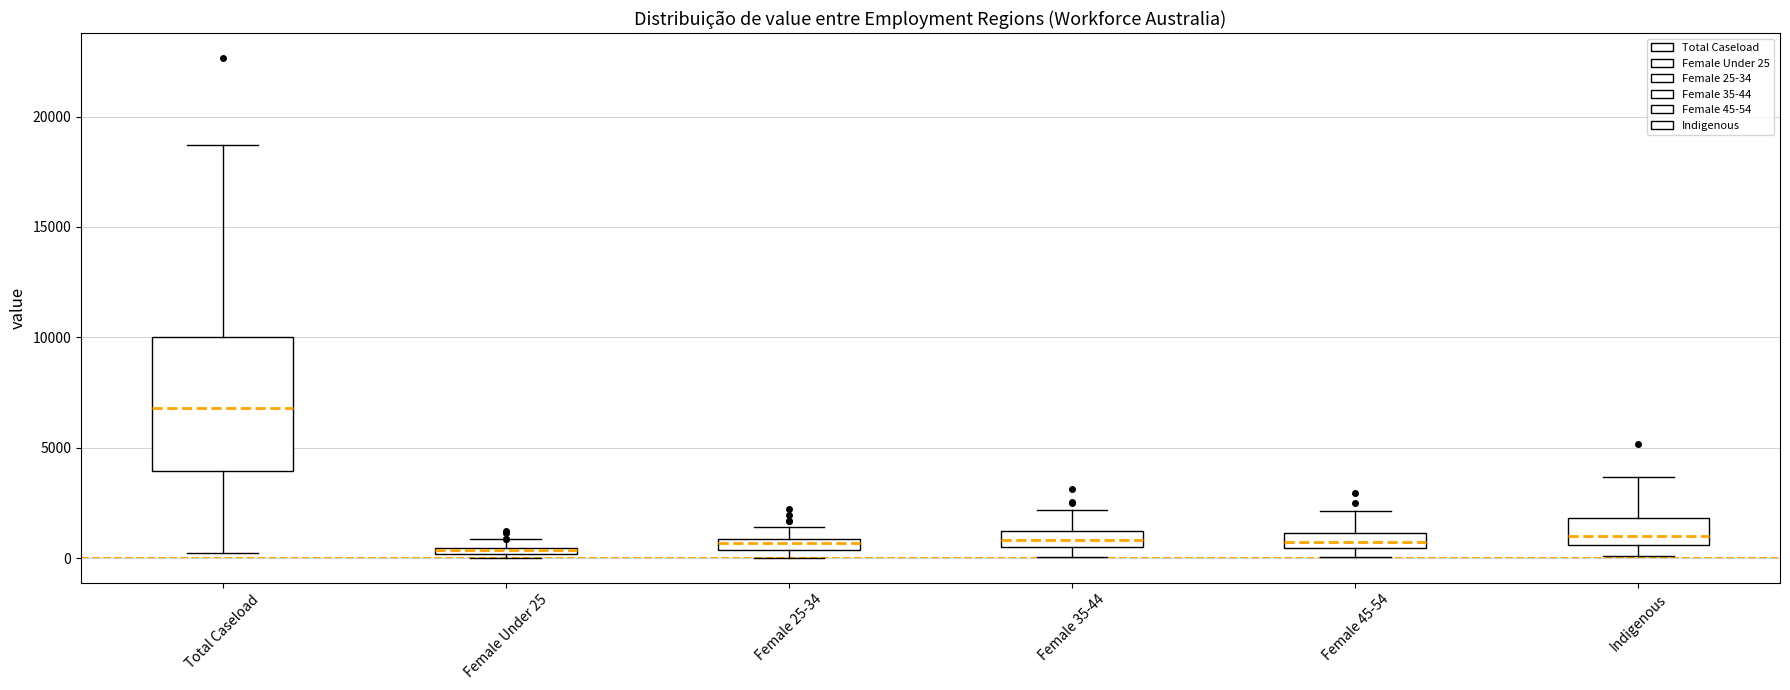

Where does the upper whisker of the box for Total Caseload end on the y-axis? The values are not printed on the chart, so give them approximately, as read against the axis.

18500